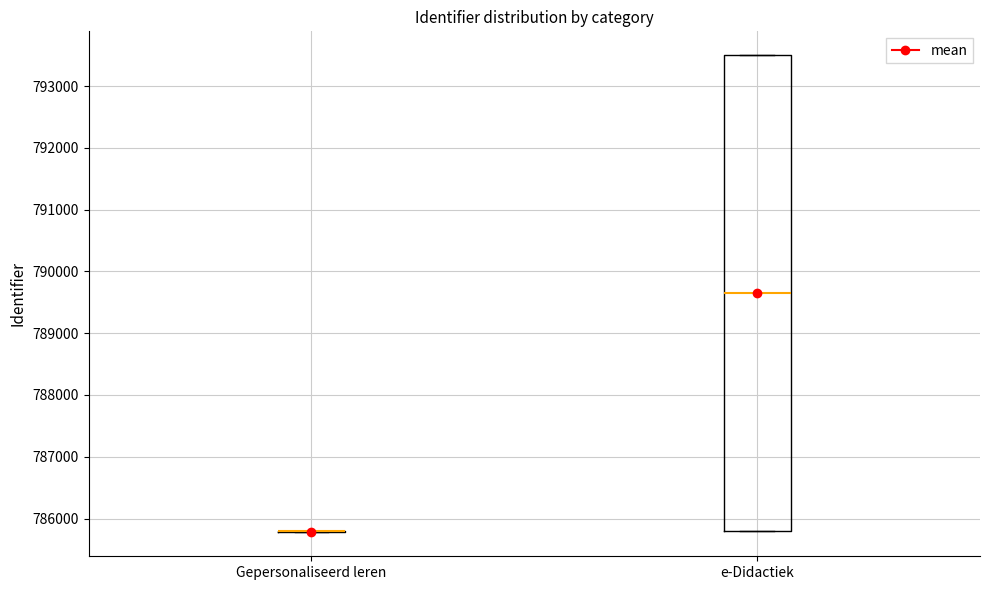

Reading left to right, read every box against the y-axis: the position of its median line, the range the box covers, and the ends of its whiskers. The values are not printed on the chart, so give them approximately, as read against the axis.

Gepersonaliseerd leren: box collapsed to a line at 785800, whiskers 785800 to 785800
e-Didactiek: median 789700, box 785800 to 793500, whiskers 785800 to 793500